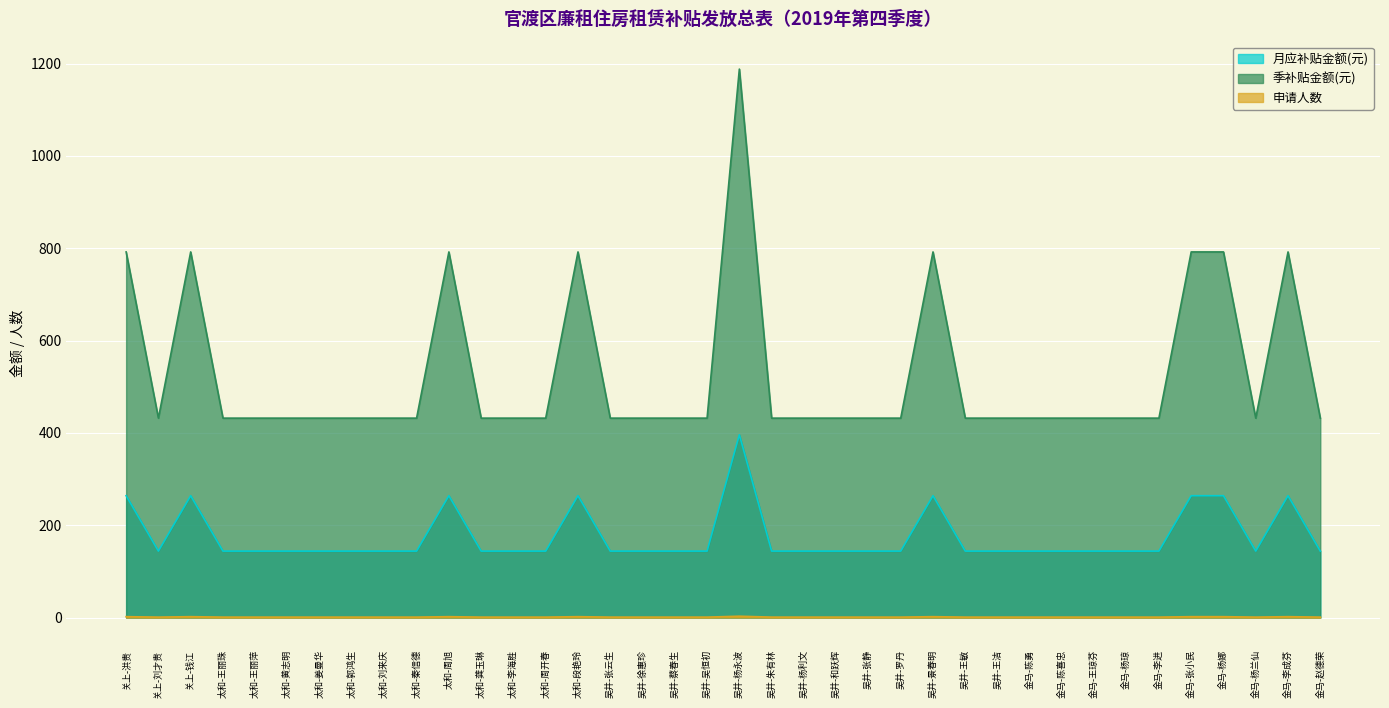

List the series in order of their overall mean, highest first.

季补贴金额(元), 月应补贴金额(元), 申请人数